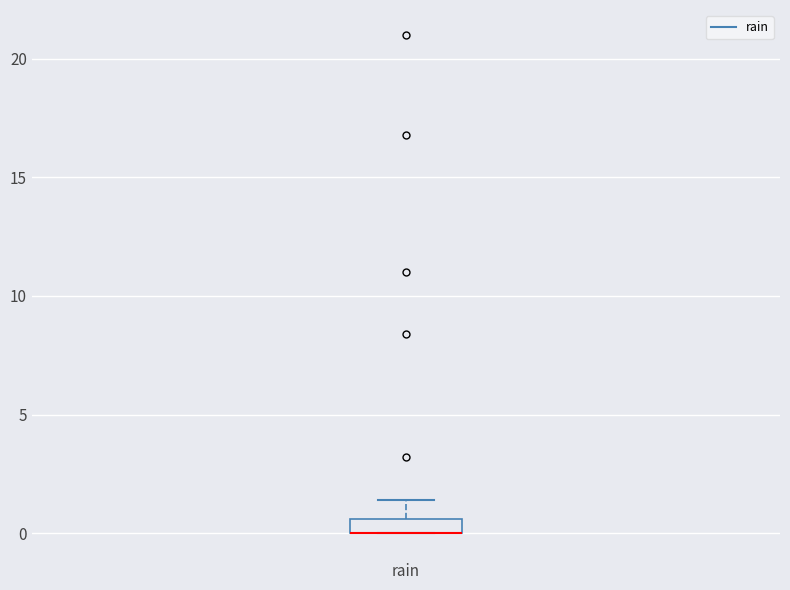

Where is the upper edge of the box for rain on the y-axis? The values are not printed on the chart, so give them approximately, as read against the axis.

0.5